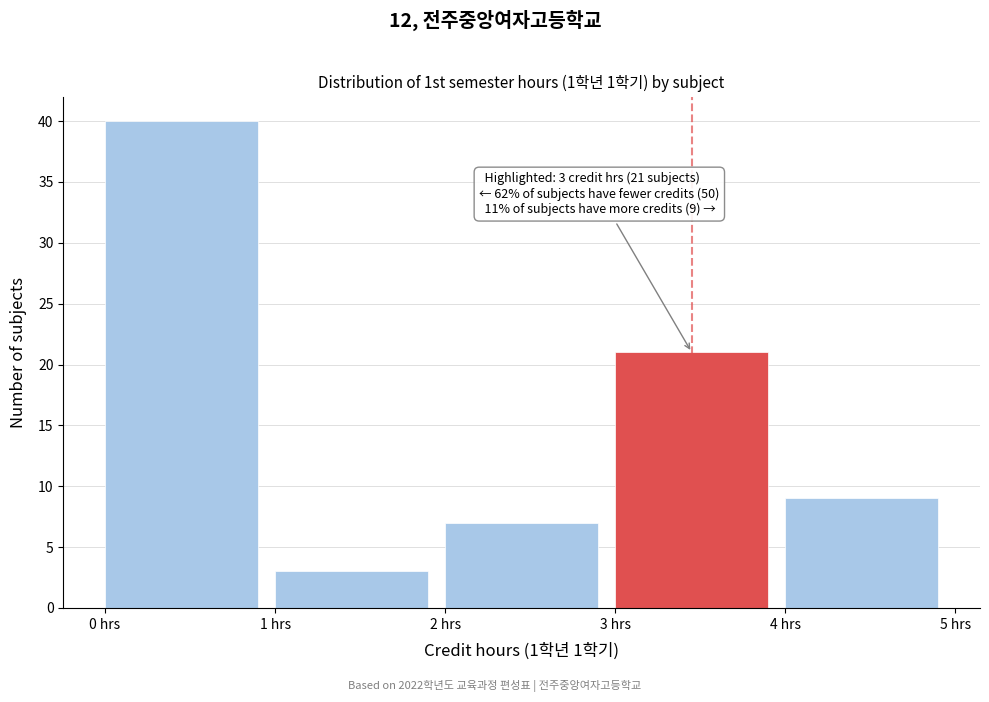

Which range on the x-axis has the tallest bar?

0 to 1